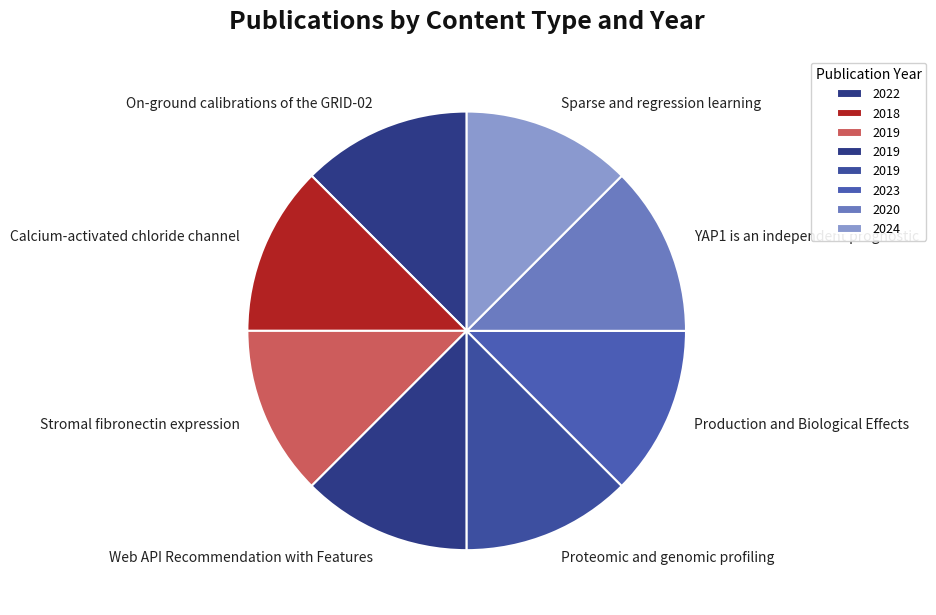

Is it true that Web API Recommendation with Features is 12% of the pie?

True